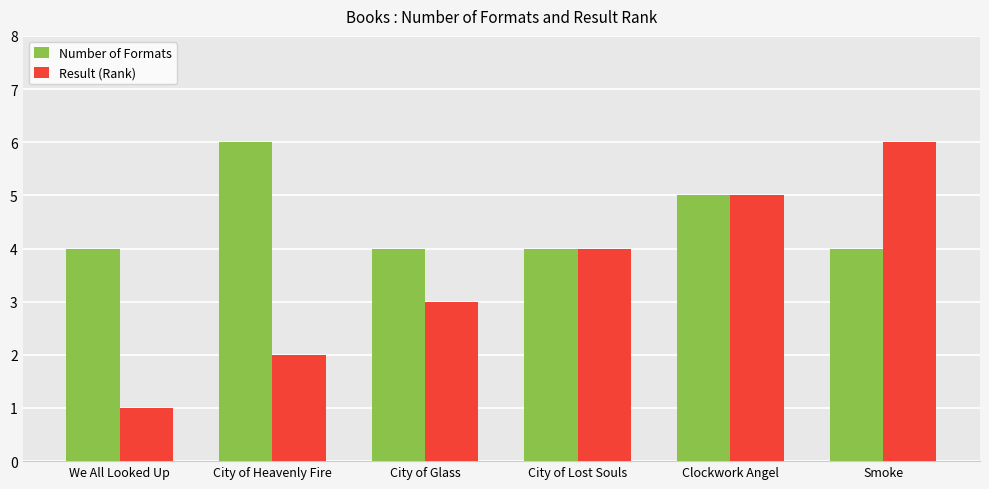

What is the label of the 5th bar from the right?

City of Heavenly Fire